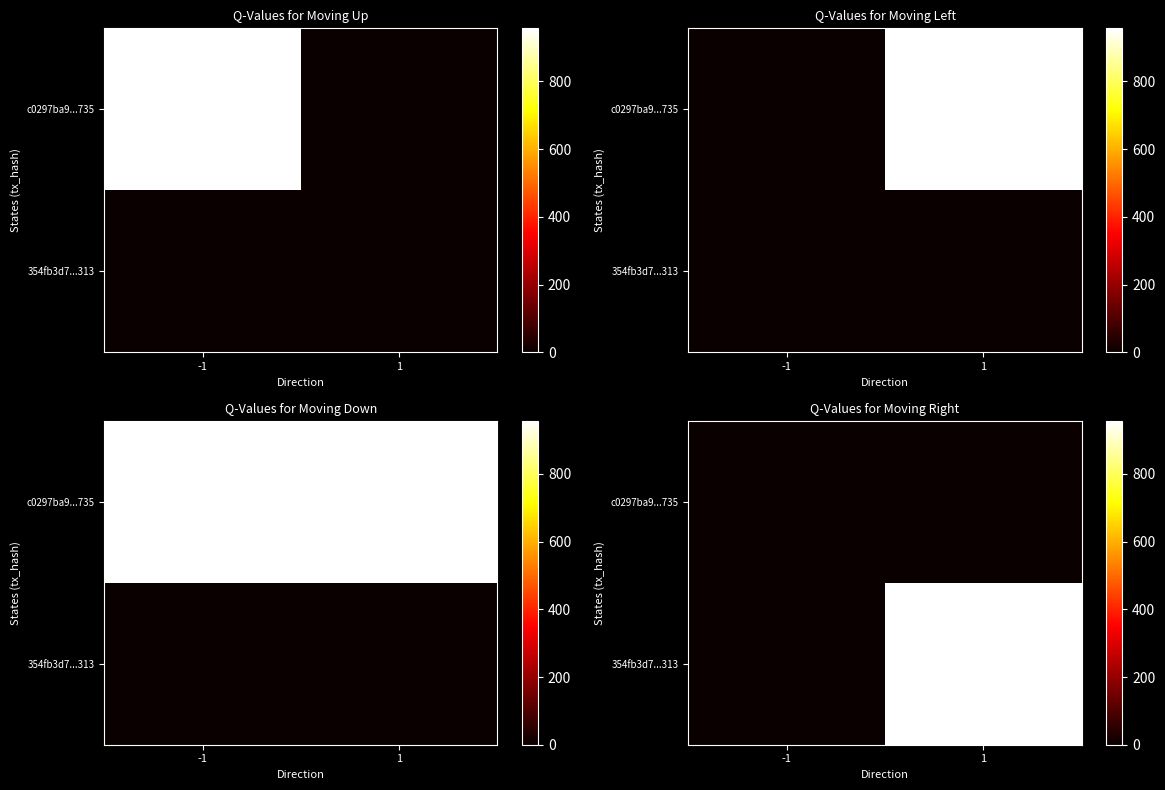

Which label corresponds to the largest value in the chart?

1